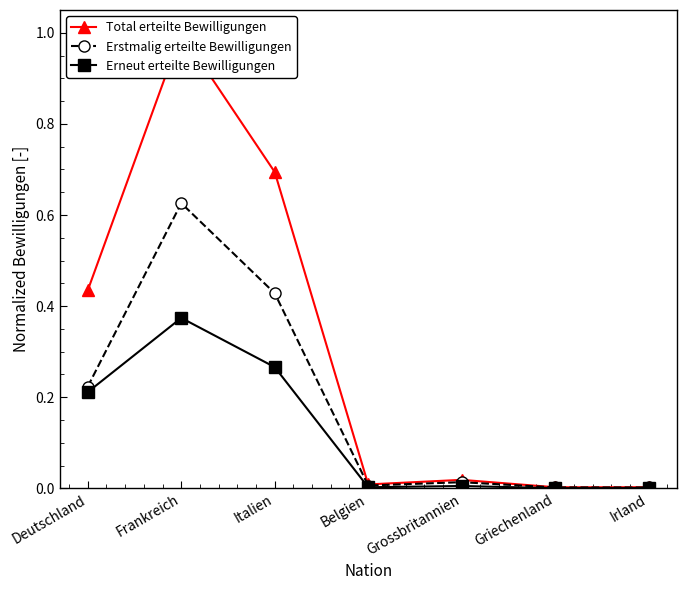

Is the value of Total erteilte Bewilligungen at Frankreich greater than the value of Erstmalig erteilte Bewilligungen at Belgien?

Yes